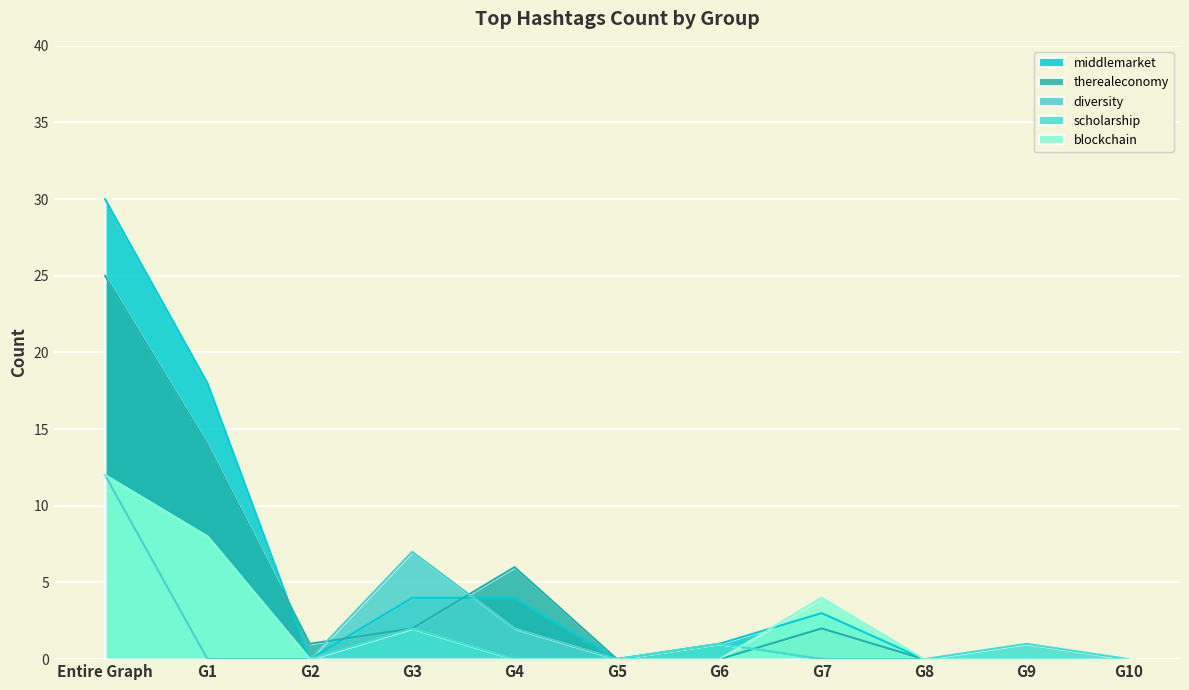

What are all the series names shown in the legend?

middlemarket, therealeconomy, diversity, scholarship, blockchain